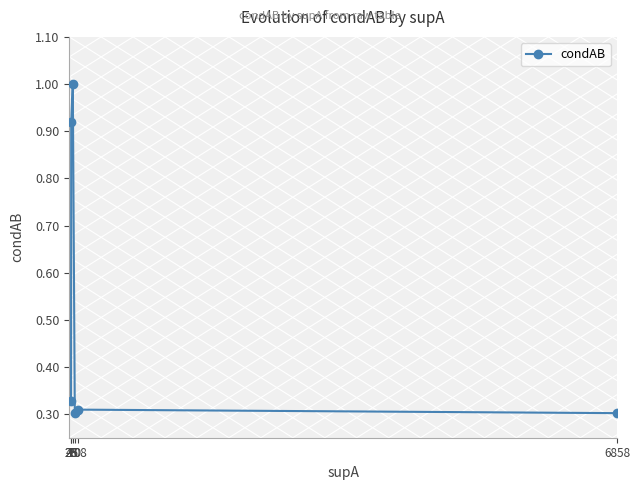

True or false: the data has more than 0 interior local peaks.

True